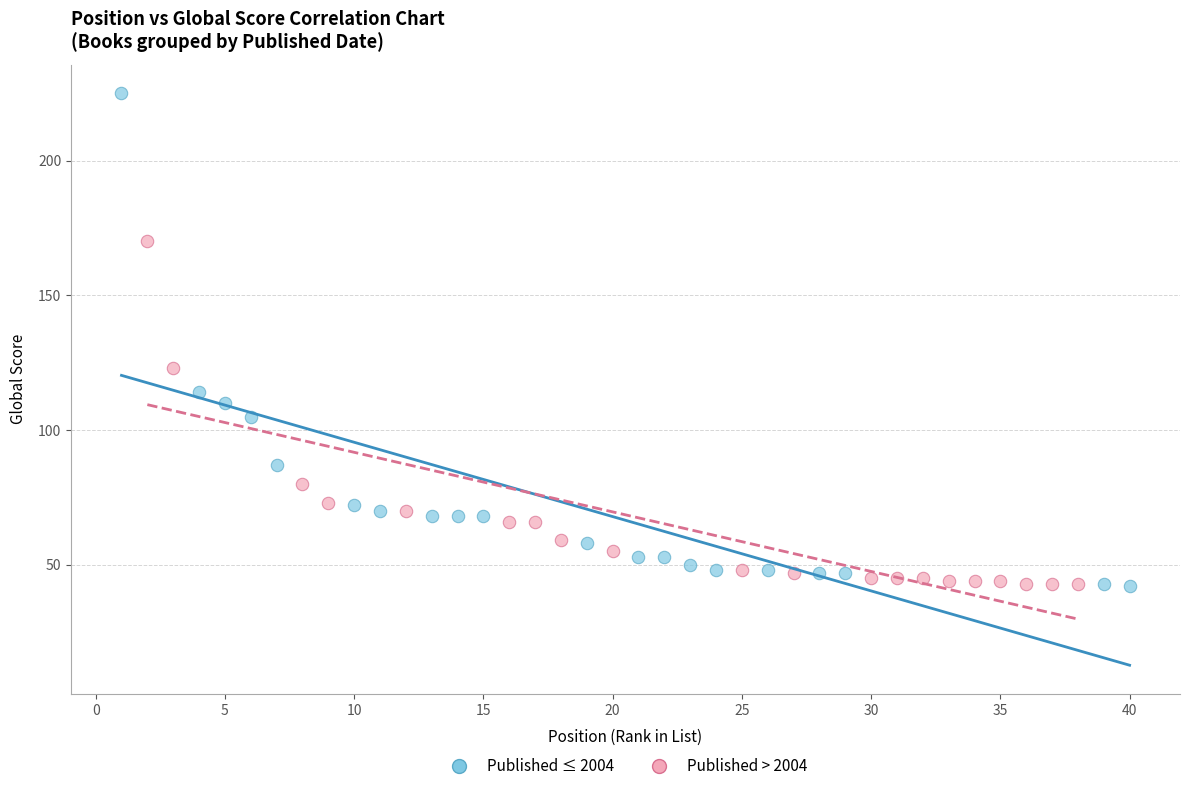

Which series contains the highest Y value?

Published ≤ 2004